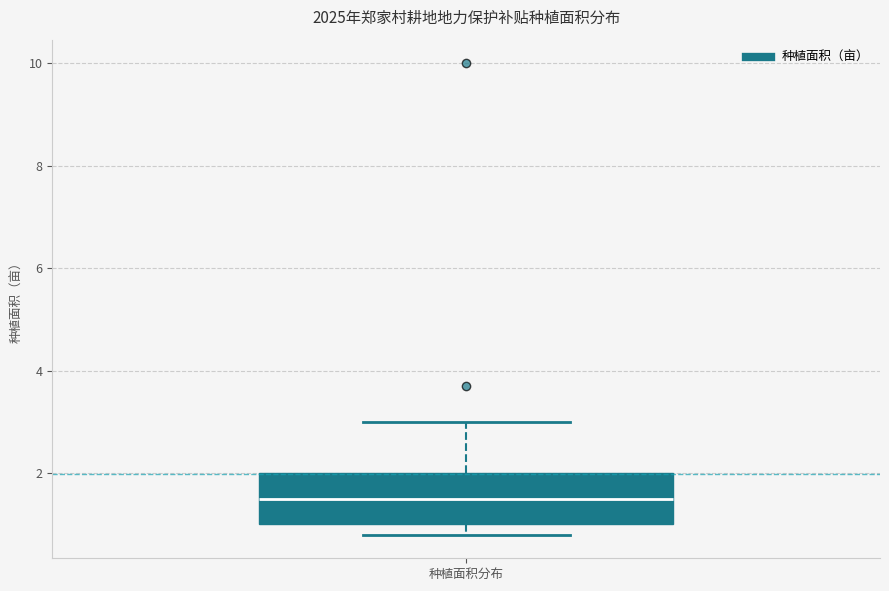

Where does the median line of the box for 种植面积分布 sit on the y-axis? The values are not printed on the chart, so give them approximately, as read against the axis.

1.6